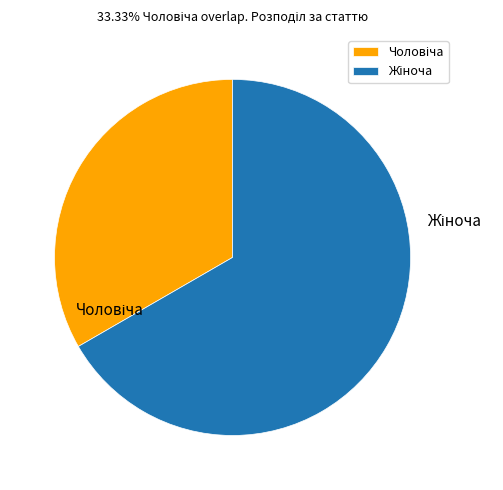

Is there any slice that represents more than half of the pie?

Yes